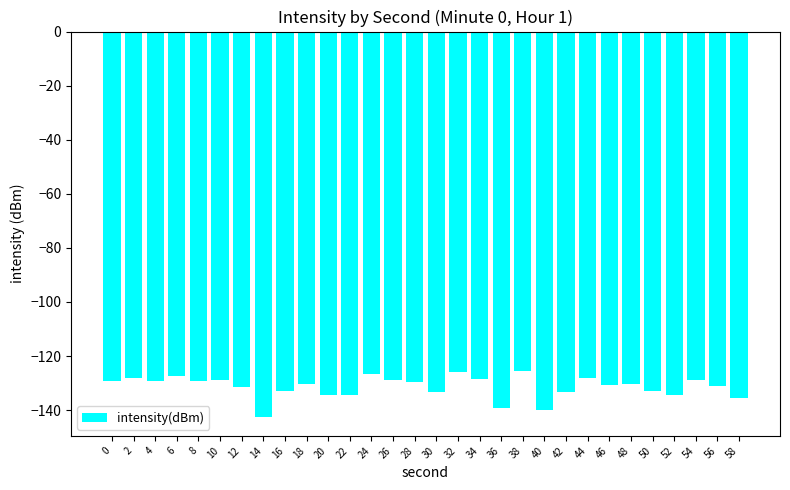

What is the difference between the values at 52 and 44?

6.4